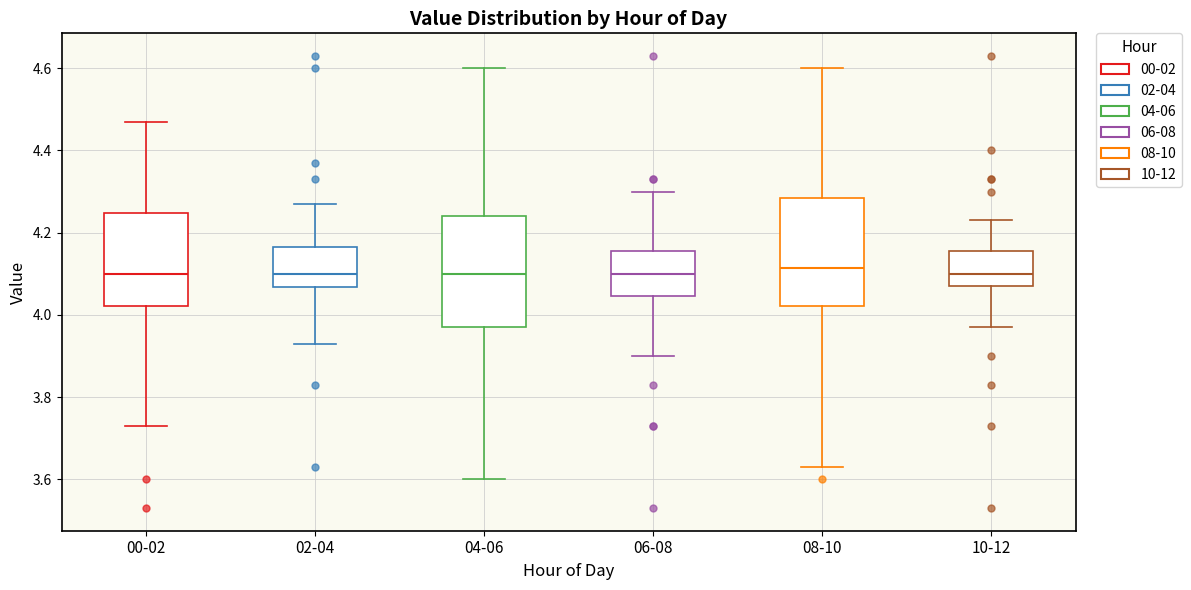

Reading left to right, read every box against the y-axis: the position of its median line, the range the box covers, and the ends of its whiskers. The values are not printed on the chart, so give them approximately, as read against the axis.

00-02: median 4.10, box 4.02 to 4.24, whiskers 3.74 to 4.48
02-04: median 4.10, box 4.06 to 4.16, whiskers 3.94 to 4.28
04-06: median 4.10, box 3.98 to 4.24, whiskers 3.60 to 4.60
06-08: median 4.10, box 4.04 to 4.16, whiskers 3.90 to 4.30
08-10: median 4.12, box 4.02 to 4.28, whiskers 3.64 to 4.60
10-12: median 4.10, box 4.08 to 4.16, whiskers 3.98 to 4.24